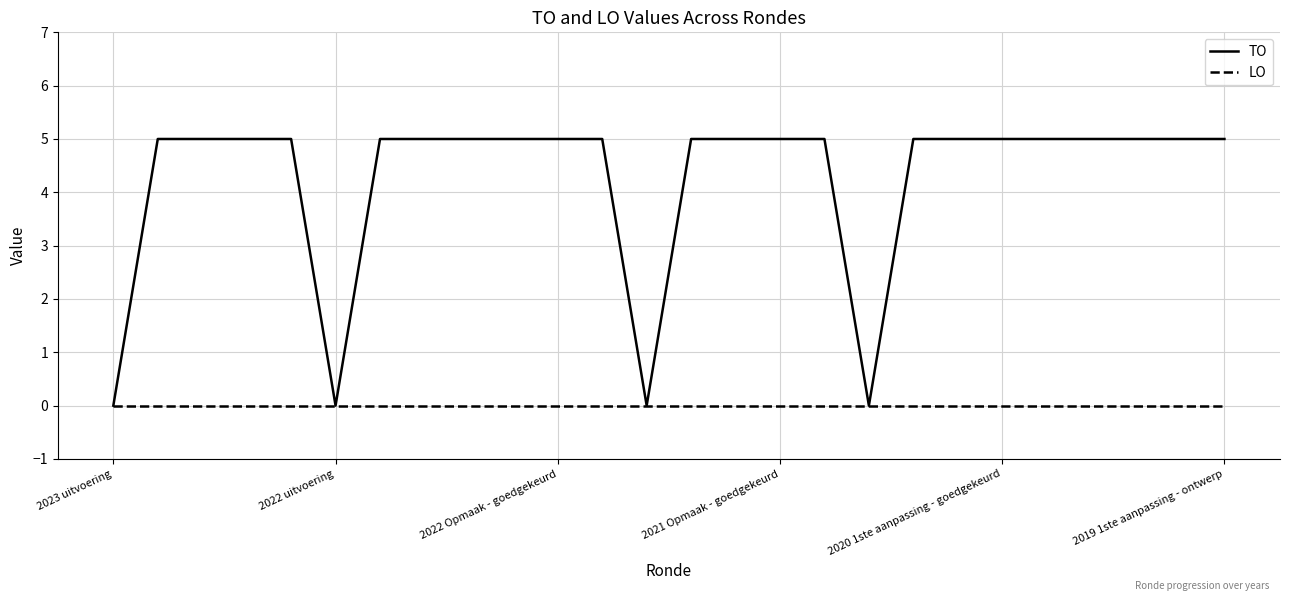

What is the greatest value displayed?

5